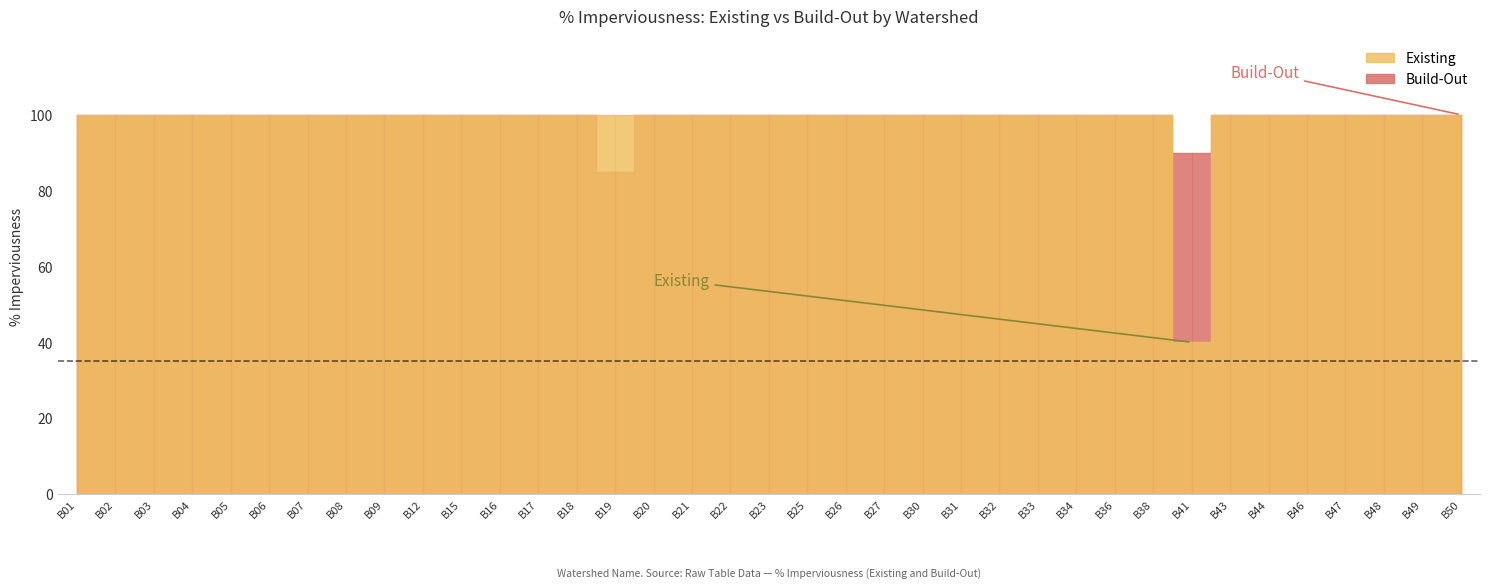

What are all the series names shown in the legend?

Existing, Build-Out